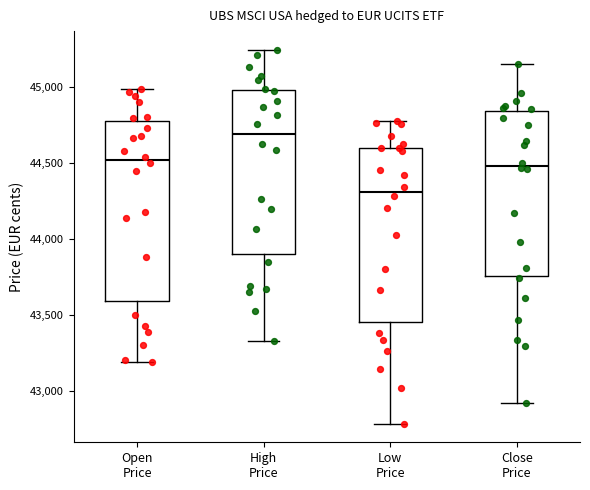

Reading left to right, transcribe this box plot: for each box, give where its median line is, the range the box spans, and where its two whiskers end, as read against the y-axis. The values are not printed on the chart, so give them approximately, as read against the axis.

Open Price: median 44500, box 43600 to 44800, whiskers 43200 to 45000
High Price: median 44700, box 43900 to 45000, whiskers 43350 to 45250
Low Price: median 44300, box 43450 to 44600, whiskers 42800 to 44800
Close Price: median 44500, box 43750 to 44850, whiskers 42900 to 45150